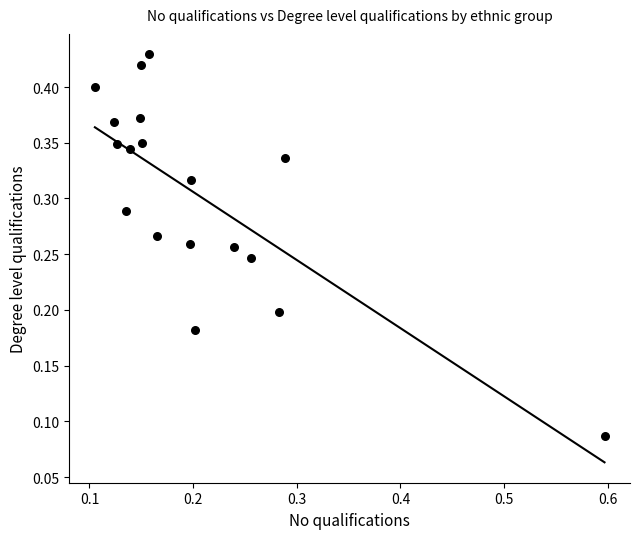

What is the range of X values (max minus min)?

0.5